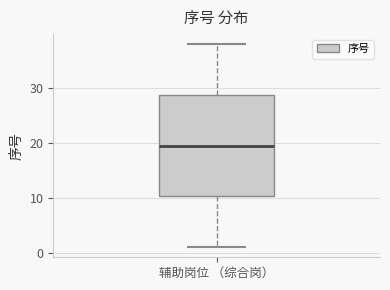

Transcribe this box plot: give where the median line is, the range the box spans, and where the two whiskers end, as read against the y-axis. The values are not printed on the chart, so give them approximately, as read against the axis.

median 20, box 10 to 29, whiskers 1 to 38